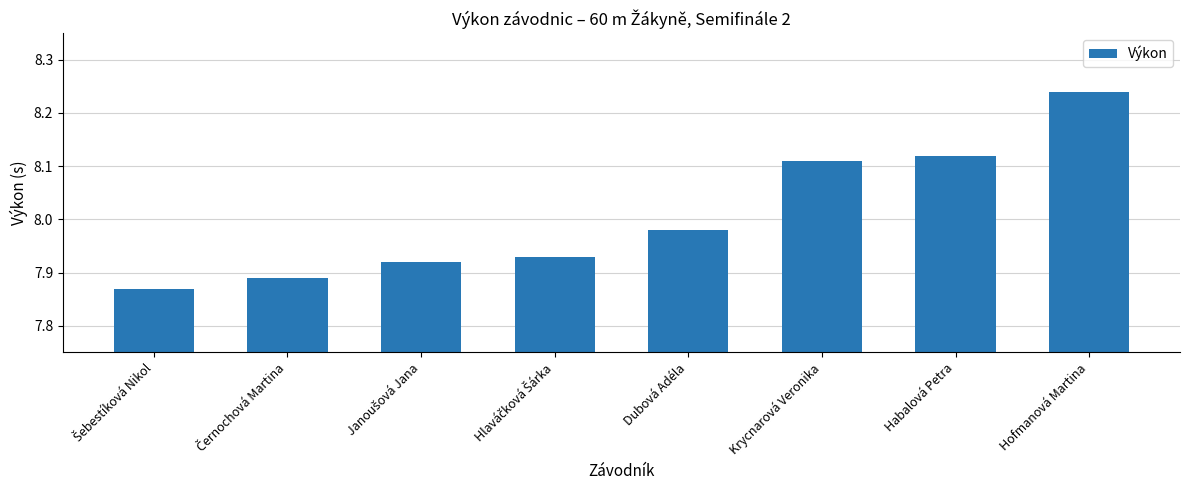

Between Dubová Adéla and Hofmanová Martina, which is larger?

Hofmanová Martina